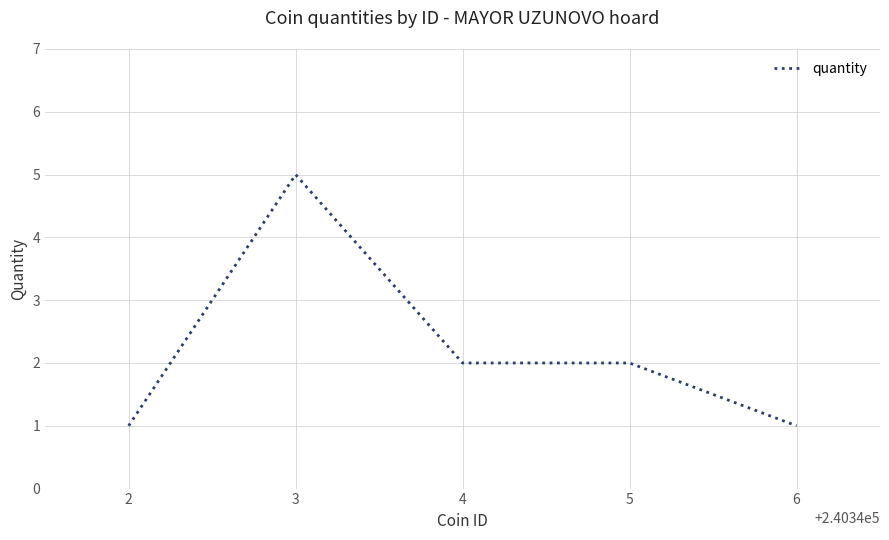

True or false: the data shows 2 at 5.

True